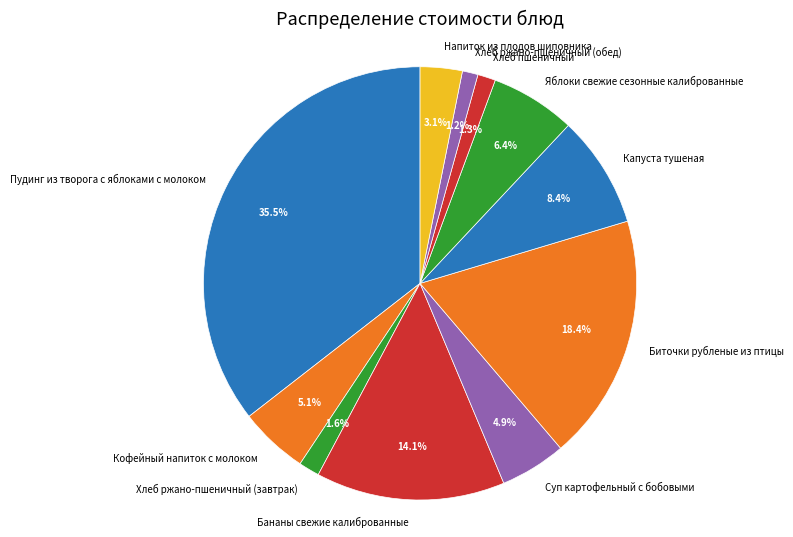

What is the largest slice in the pie chart?

Пудинг из творога с яблоками с молоком